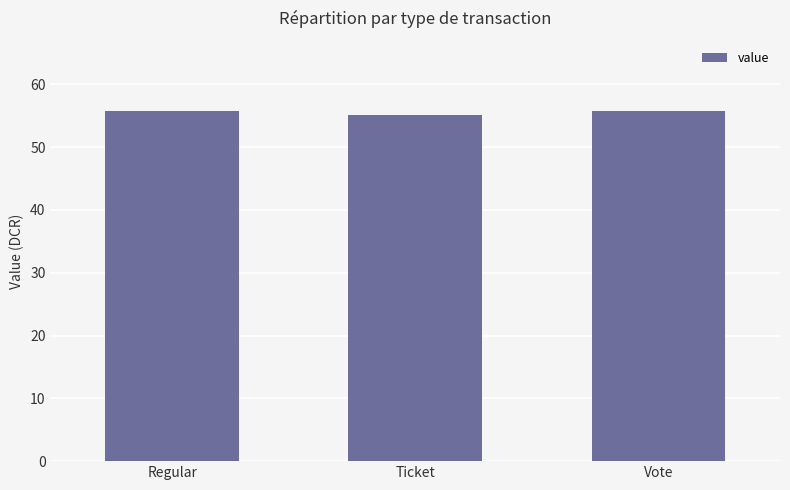

What is the average value?

55.5